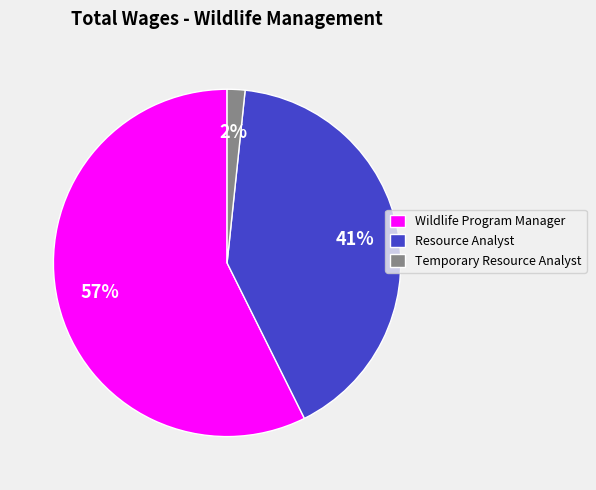

How many slices are in this pie chart?

3